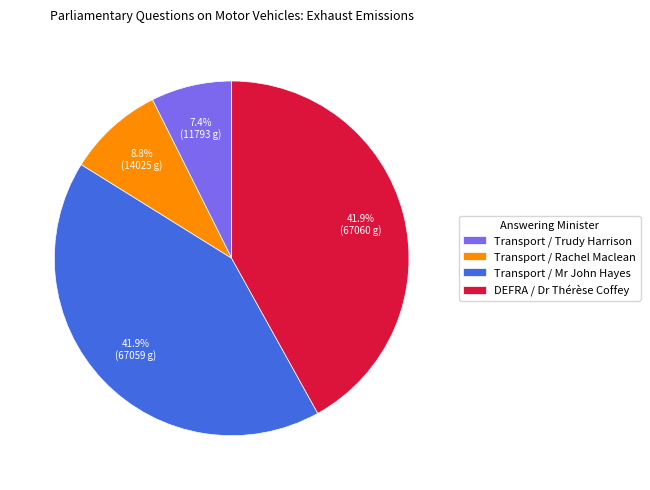

Does Transport / Trudy Harrison represent more than half of the total?

No